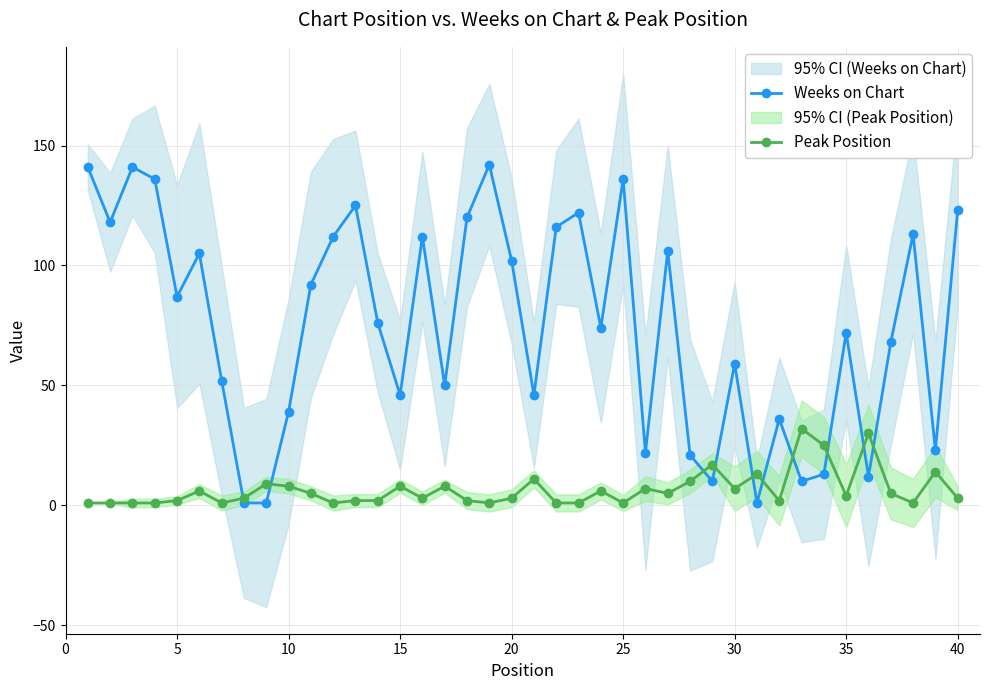

True or false: Weeks on Chart has more than 2 interior local peaks.

True